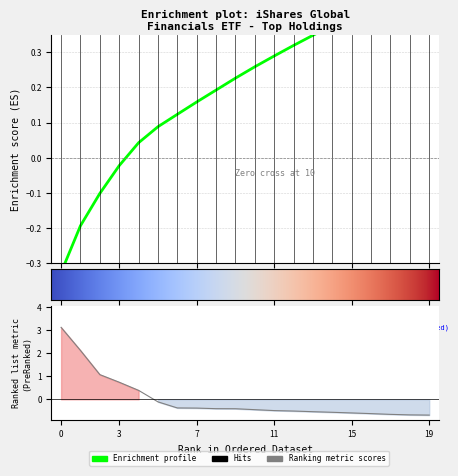

Reading right to left, list all the values displayed in this chart.

-0.7	-0.7	-0.7	-0.6	-0.6	-0.6	-0.5	-0.5	-0.5	-0.4	-0.4	-0.4	-0.4	-0.4	-0.1	0.4	0.7	1.1	2.1	3.1